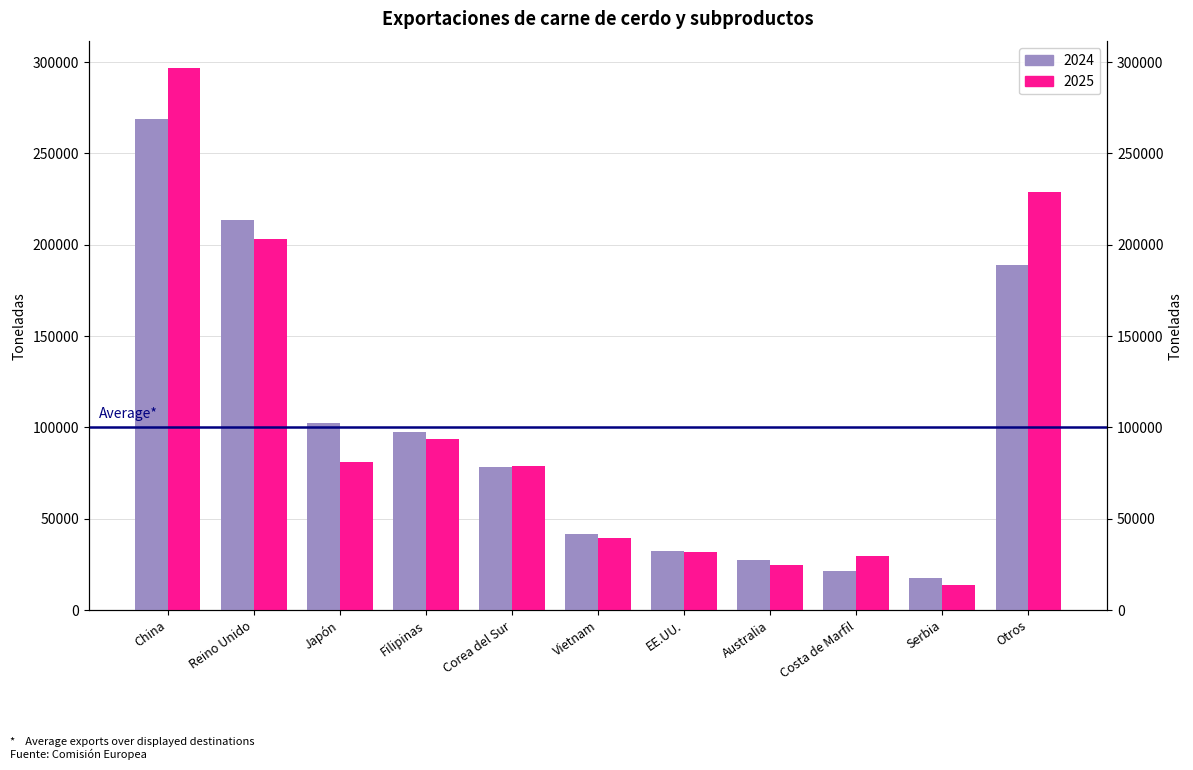

How many values in the 2024 series exceed 78238?

5